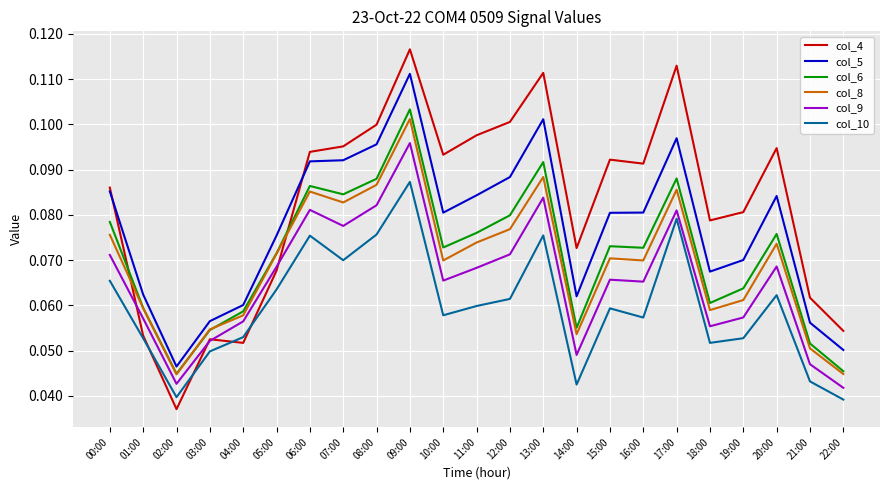

What is the sum of all col_5 values?

1.8